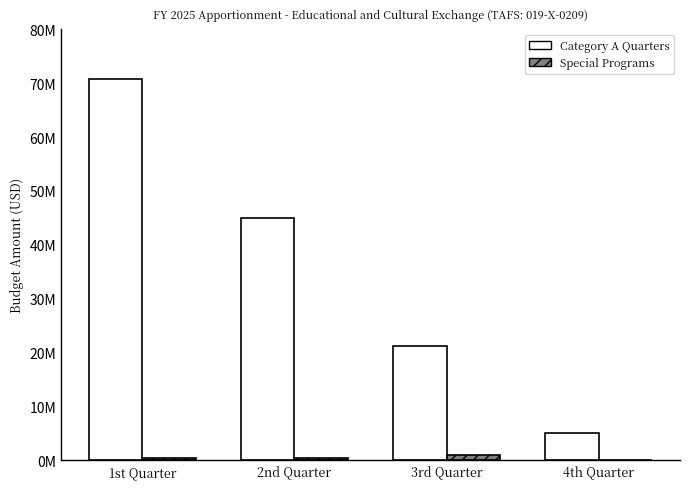

Does the chart contain stacked bars?

No